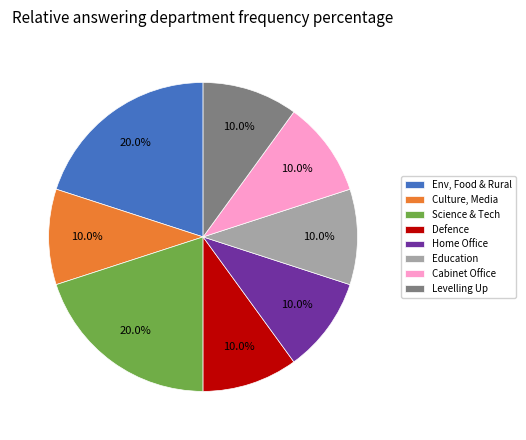

How much of the chart is everything except Home Office?

90.0%